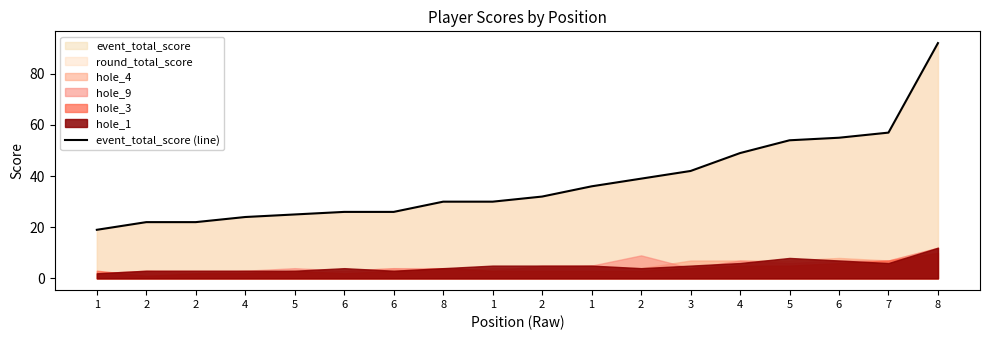

What is the change in value from 6 to 1?

+10